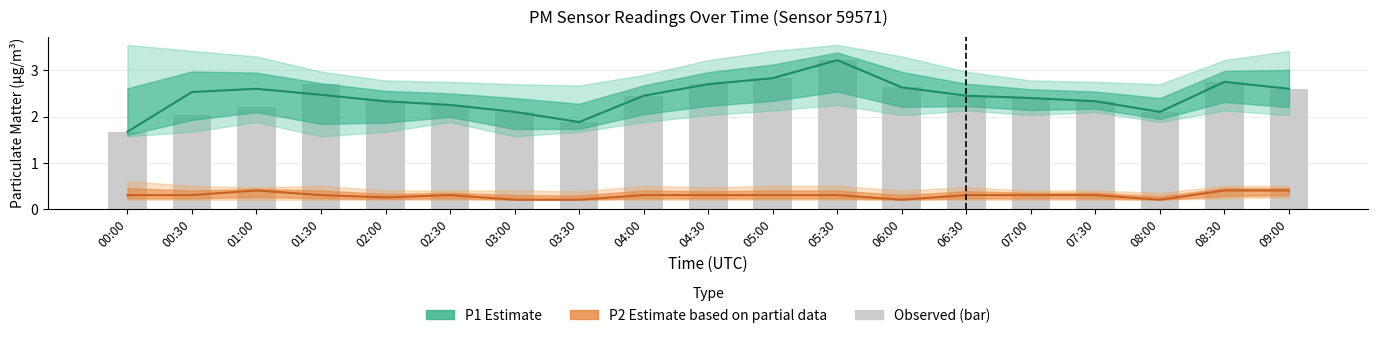

Where does the Observed (P1 bar) series first go above 2?

00:30